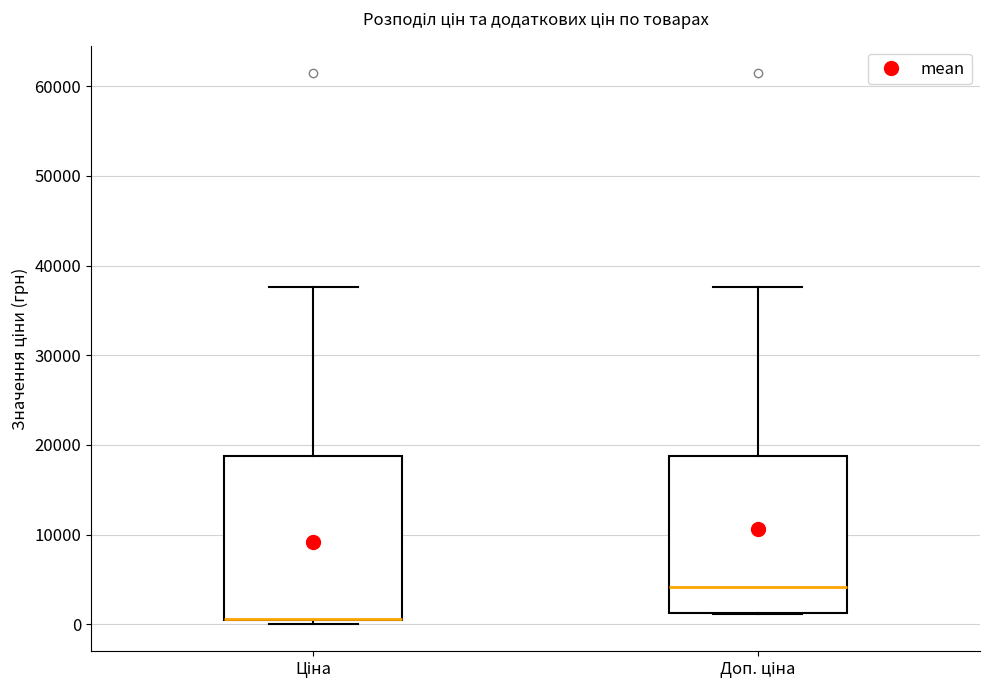

Where does the upper whisker of the box for Доп. ціна end on the y-axis? The values are not printed on the chart, so give them approximately, as read against the axis.

38000